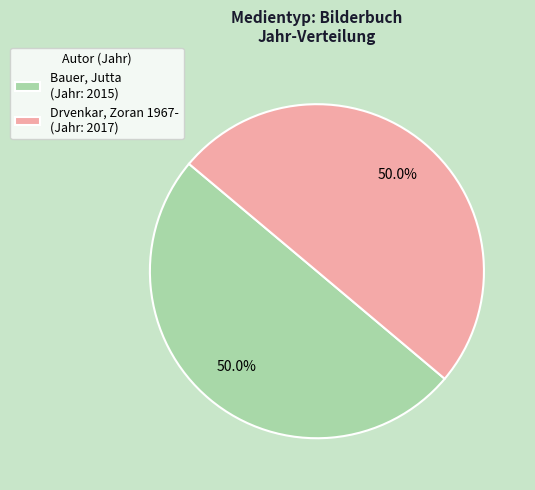

Approximately how many times larger is the value at Bauer, Jutta (Jahr: 2015) compared to Drvenkar, Zoran 1967- (Jahr: 2017)?

1.0